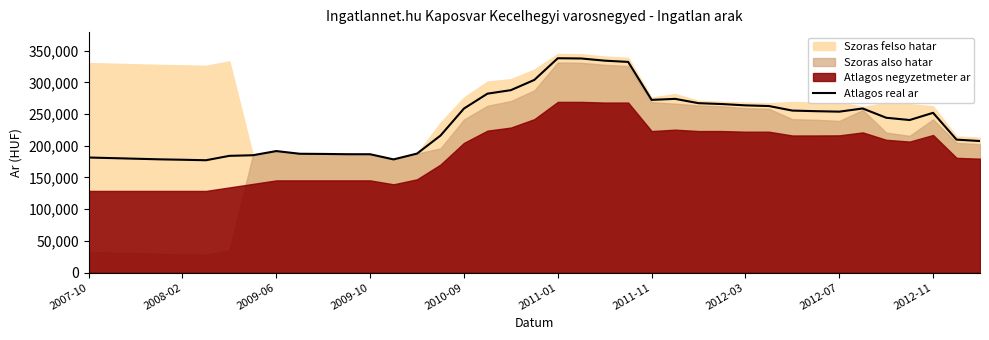

What is the greatest value displayed?

338057